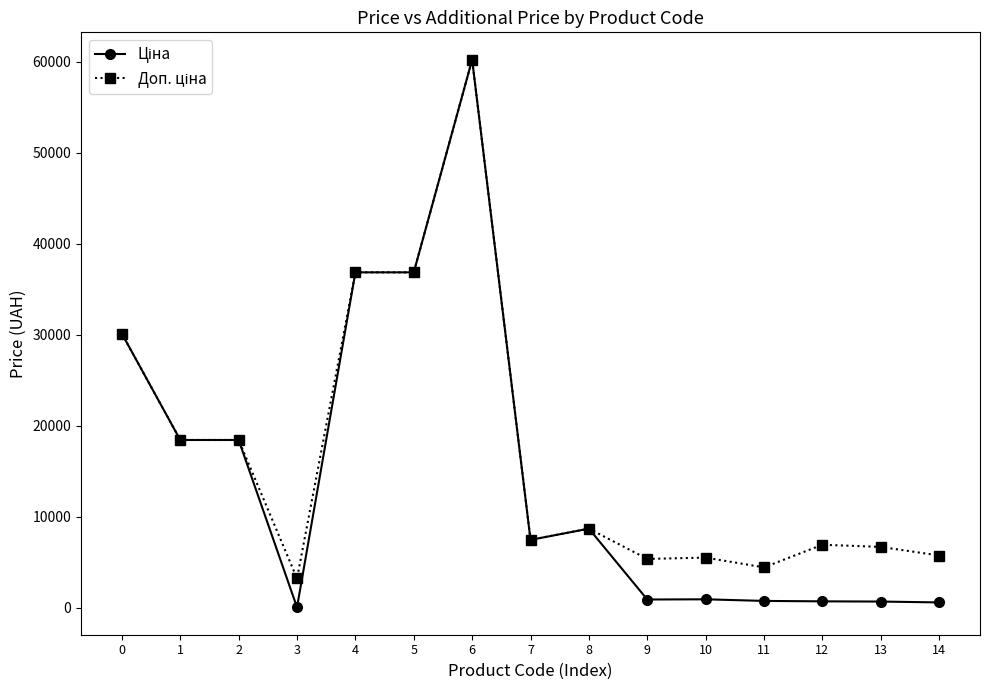

What is the total value across all series at 2?

36841.7